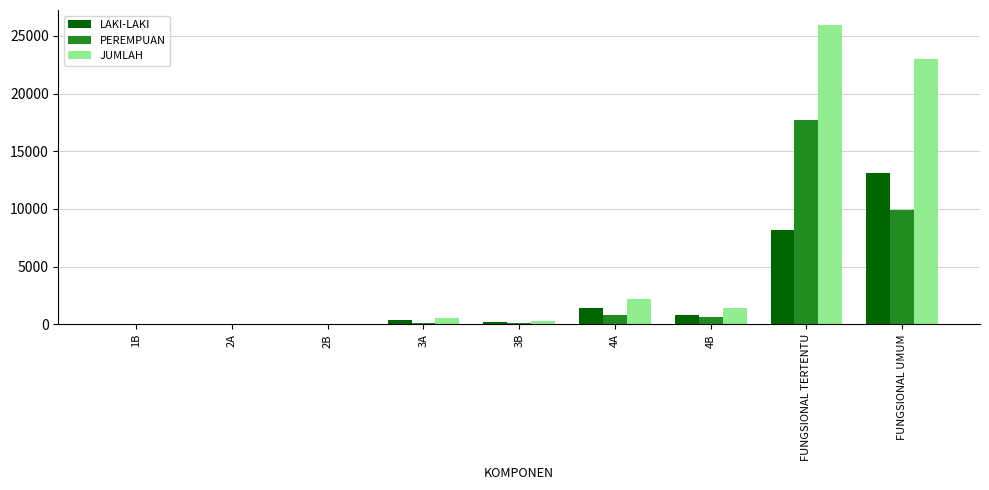

What is the sum of all LAKI-LAKI values?

24219